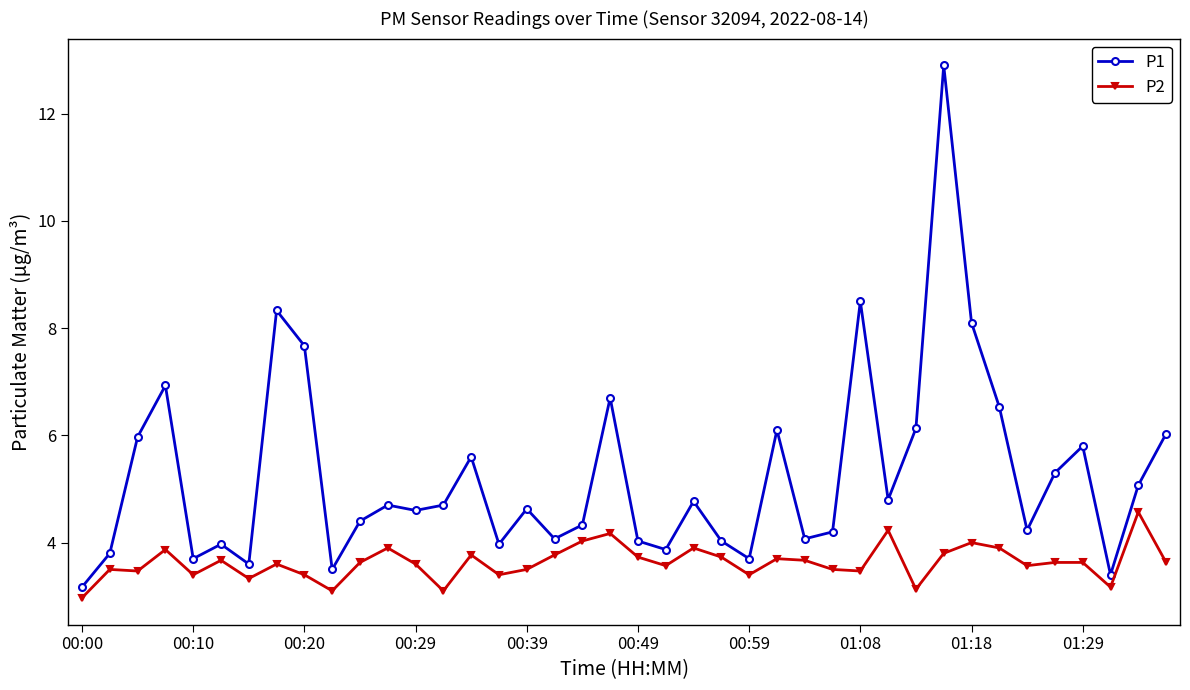

What is the difference between the maximum and second lowest values in the P1 series?

9.5